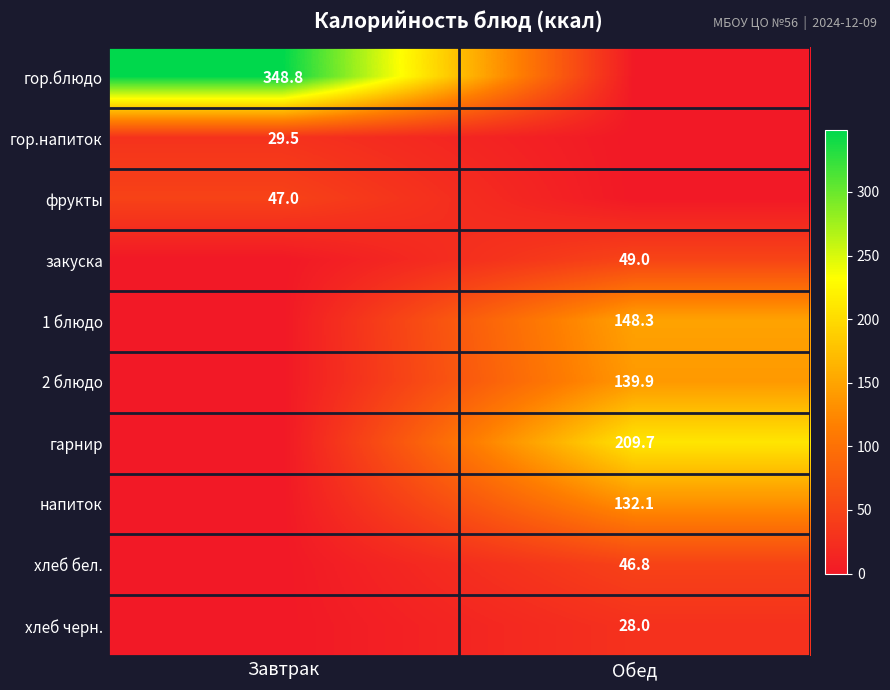

True or false: 1 блюдо has a value of 254.2 at Обед.

False